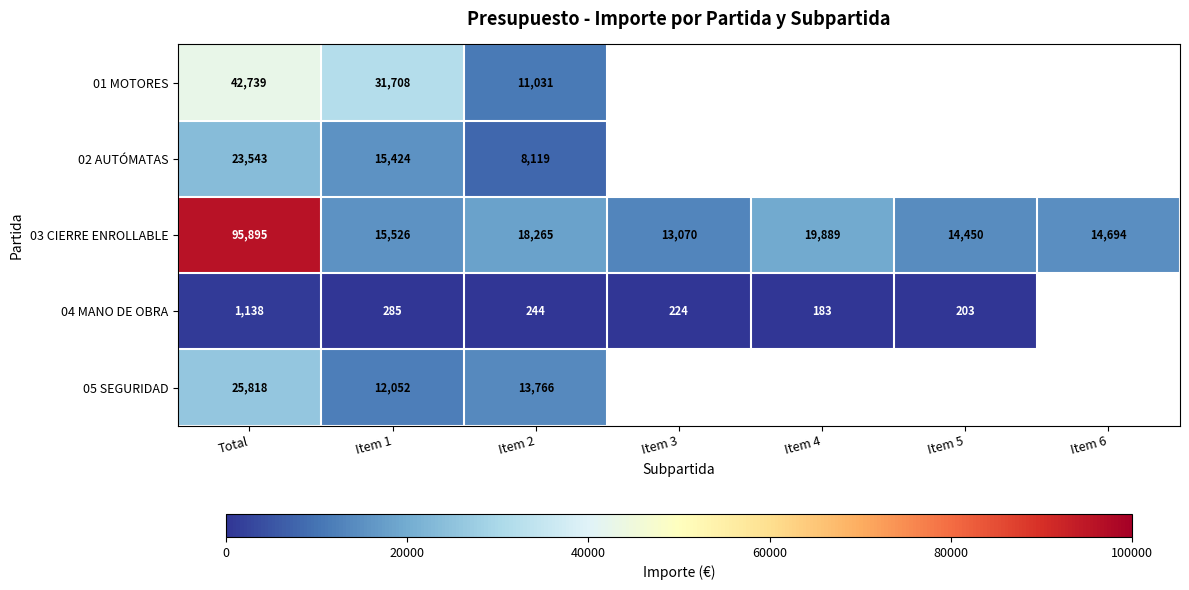

At which category is the sum across all series the highest?

Total